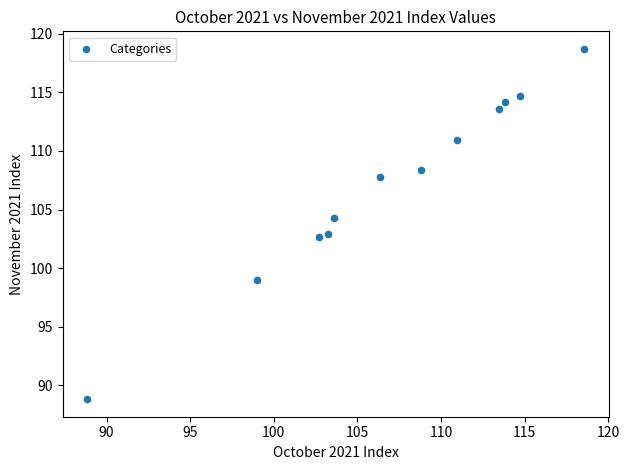

What is the average Y value?

107.2